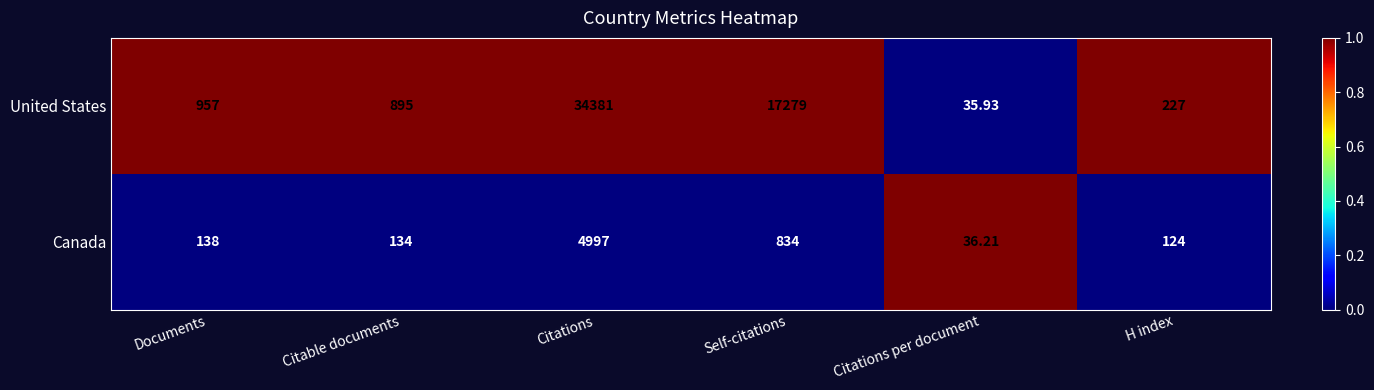

List the series in order of their peak value, highest first.

United States, Canada